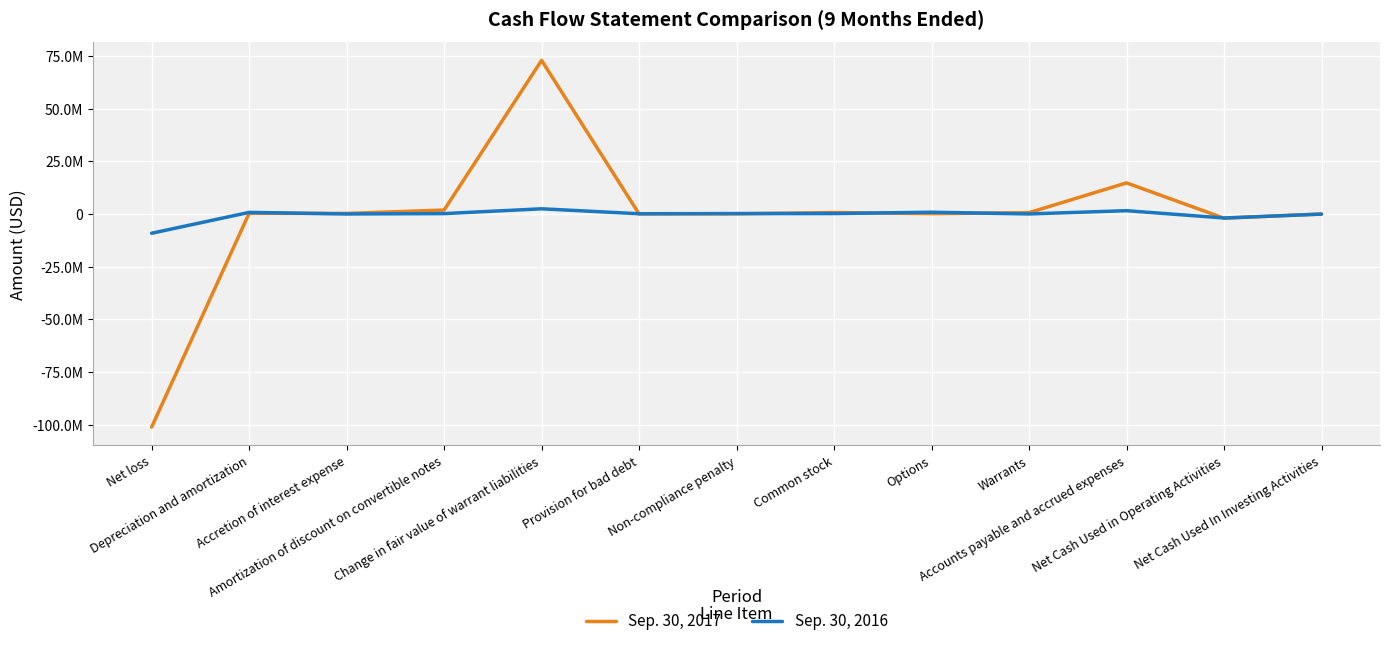

How many times do Sep. 30, 2016 and Sep. 30, 2017 cross each other?

7